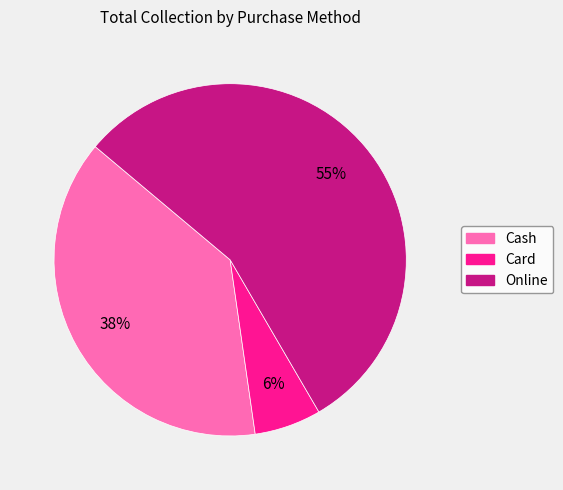

What is the ratio of the value at Cash to the value at Online?

0.7